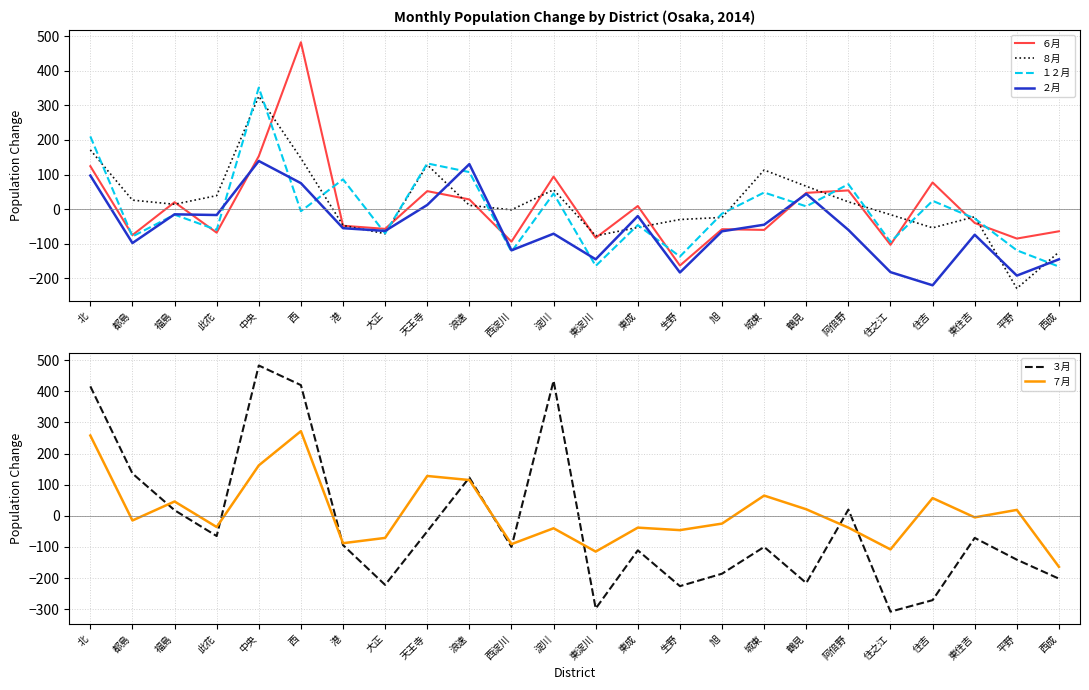

How many values in the １２月 series exceed -13?

11